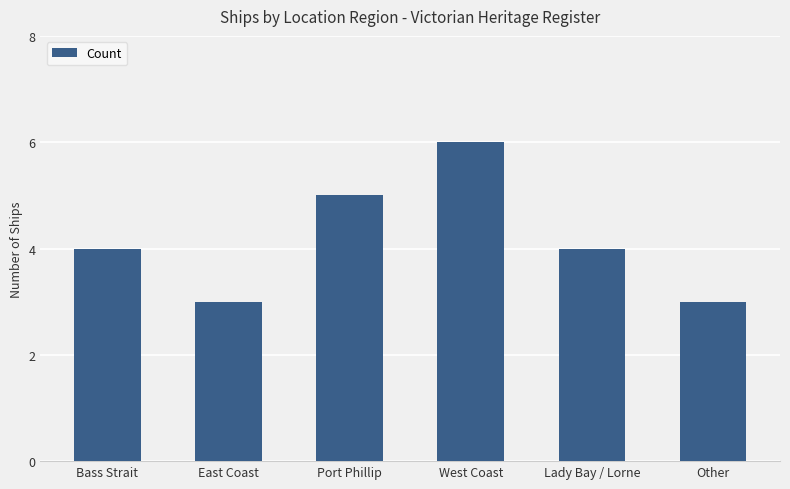

What is the greatest value displayed?

6